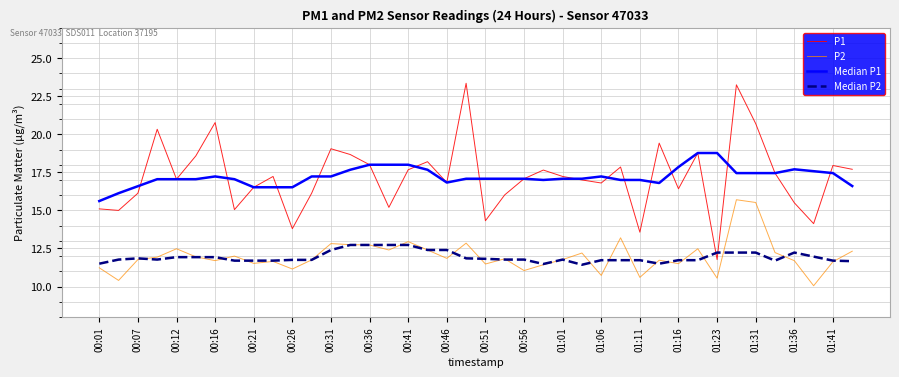

In P1, how many points are higher than both neighbors (excluding endpoints)?

12